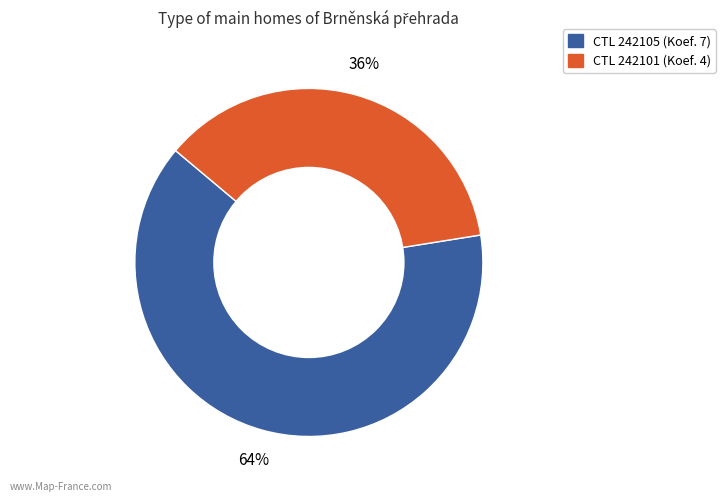

Is there any slice that represents more than half of the pie?

Yes